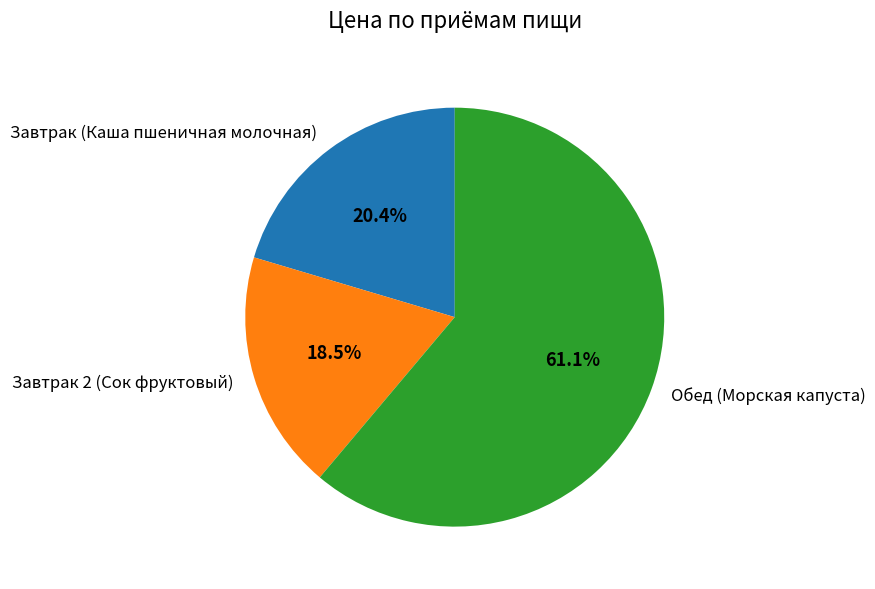

Combined, what portion of the pie is Завтрак 2 (Сок фруктовый) and Обед (Морская капуста)?

79.6%